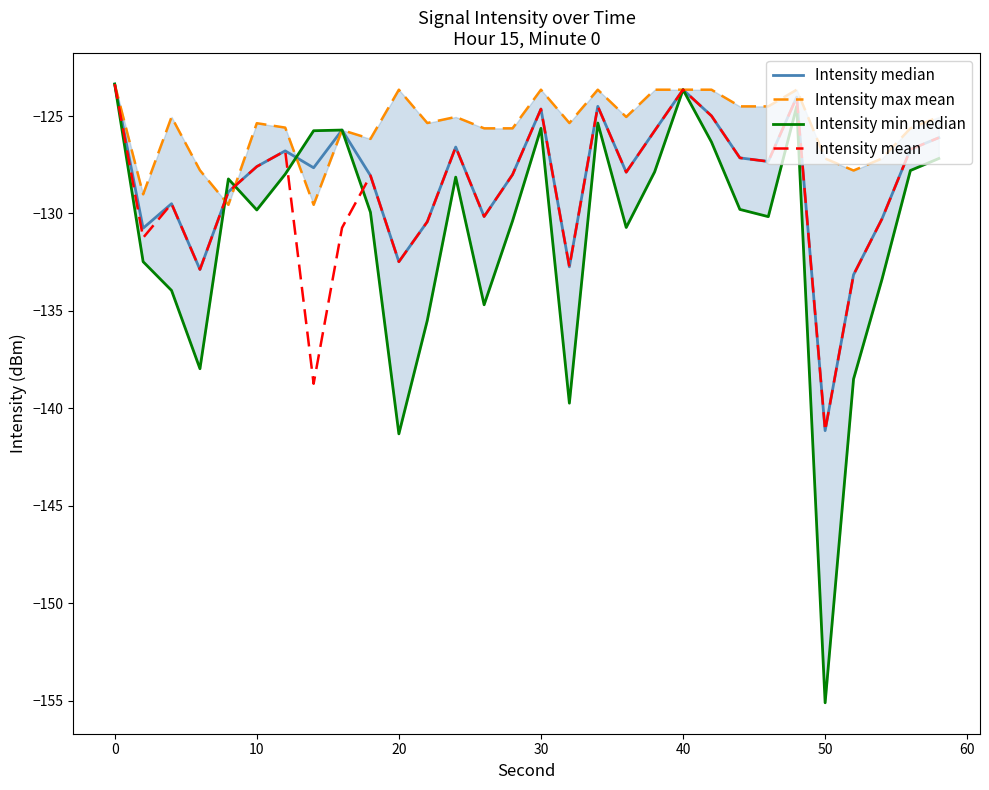

At which label does Intensity mean reach its minimum?

50